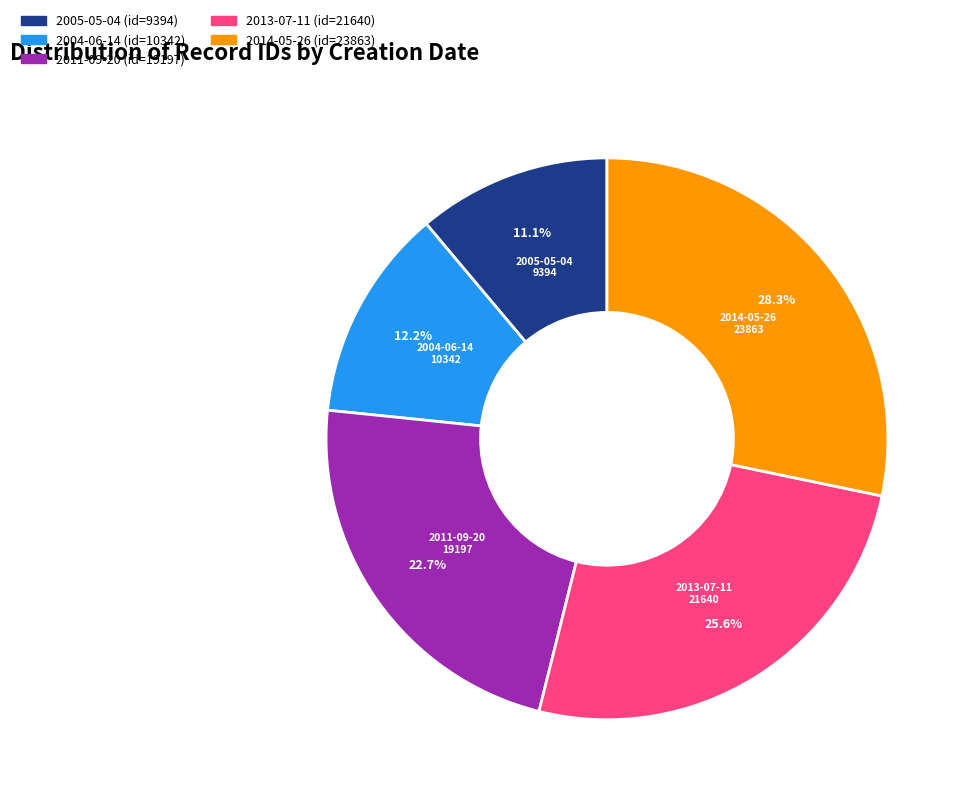

Which slice is the largest?

2014-05-26